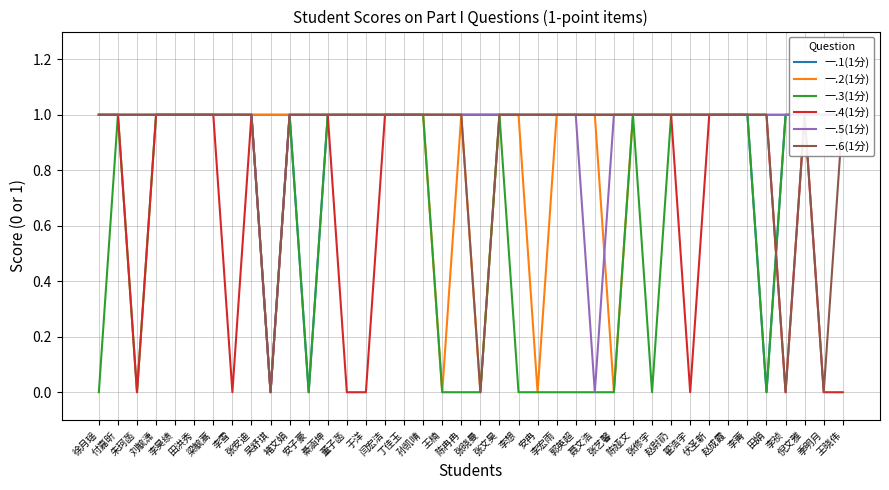

Is this an area chart (filled region under the line)?

No